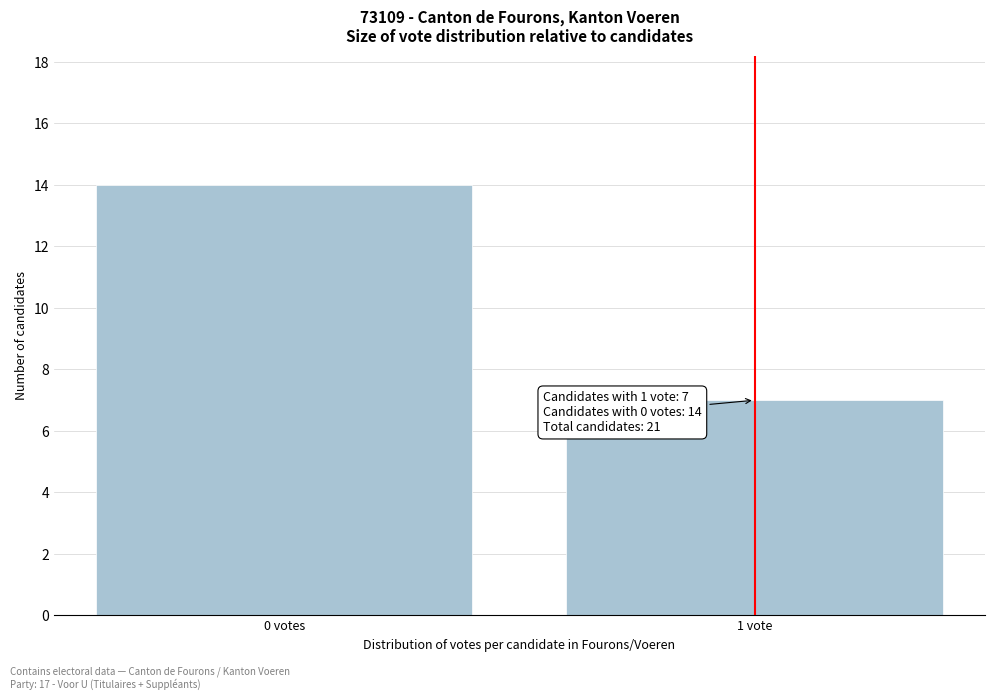

Reading right to left, transcribe all the data shown in this chart.

1 vote=7	0 votes=14